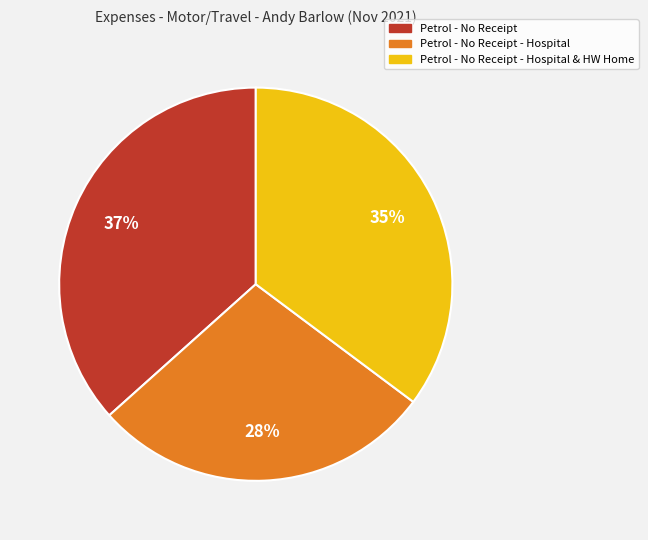

The Petrol - No Receipt - Hospital & HW Home slice represents 48% of the pie. True or false?

False